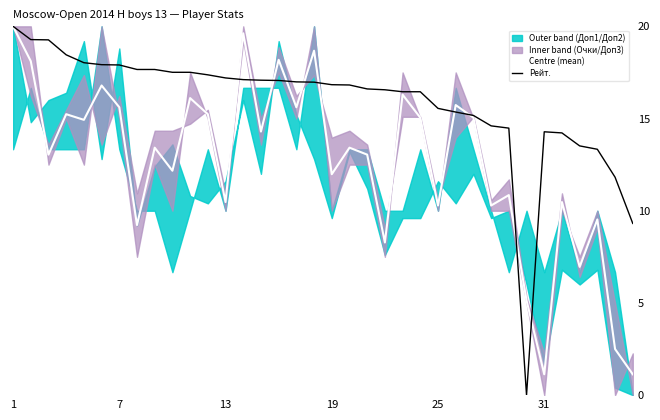

What is the maximum value shown in the chart?

20.0